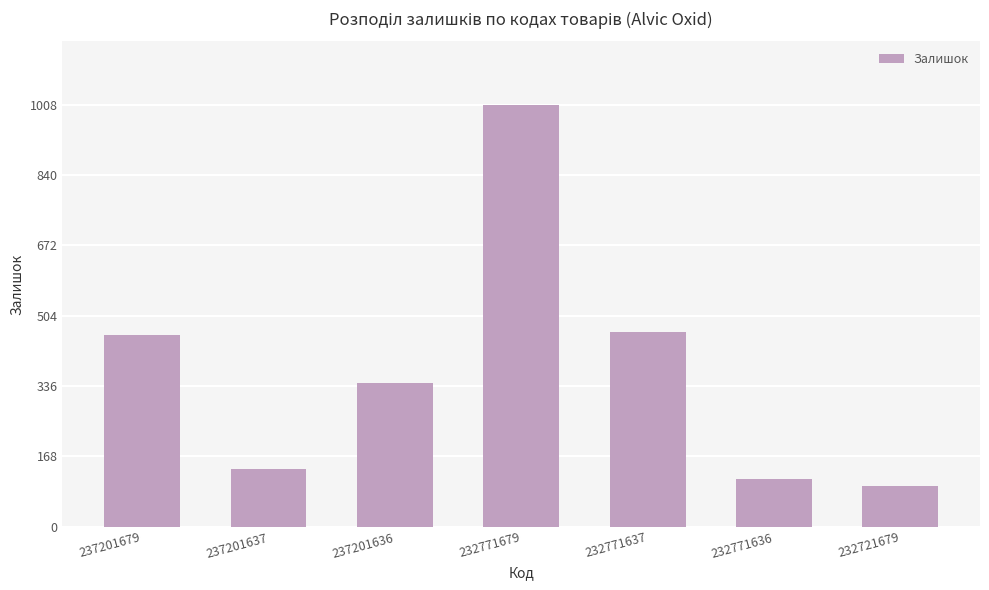

What is the sum of the values at 237201679 and 232771637?

923